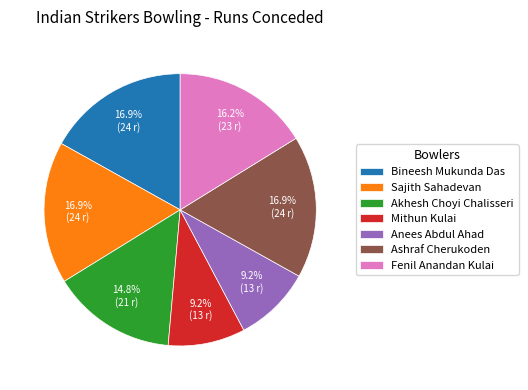

Approximately how many times larger is the value at Fenil Anandan Kulai compared to Mithun Kulai?

1.8